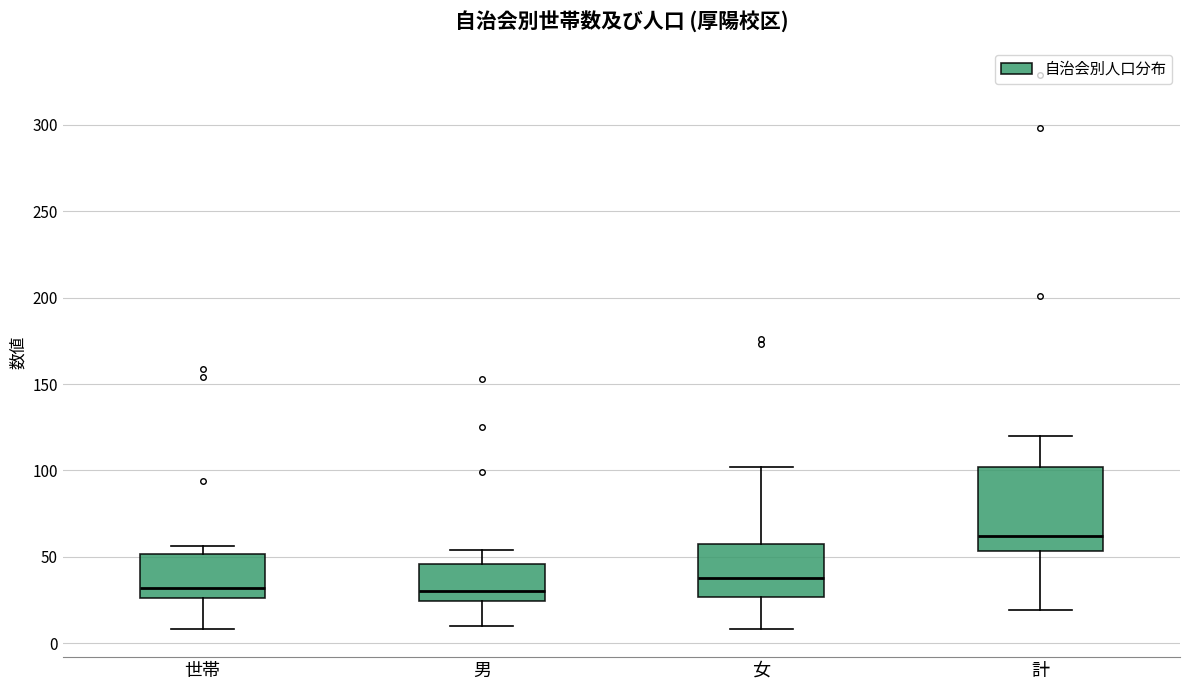

Where does the lower whisker of the box for 男 end on the y-axis? The values are not printed on the chart, so give them approximately, as read against the axis.

10